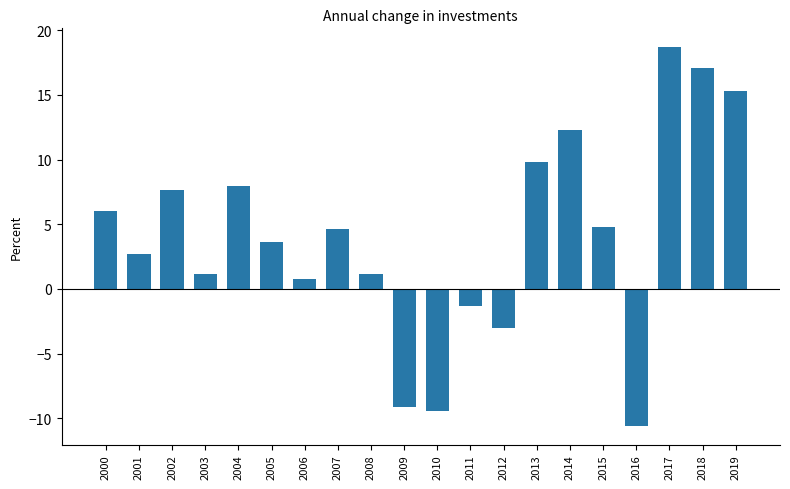

At which label does the data first exceed 4?

2000